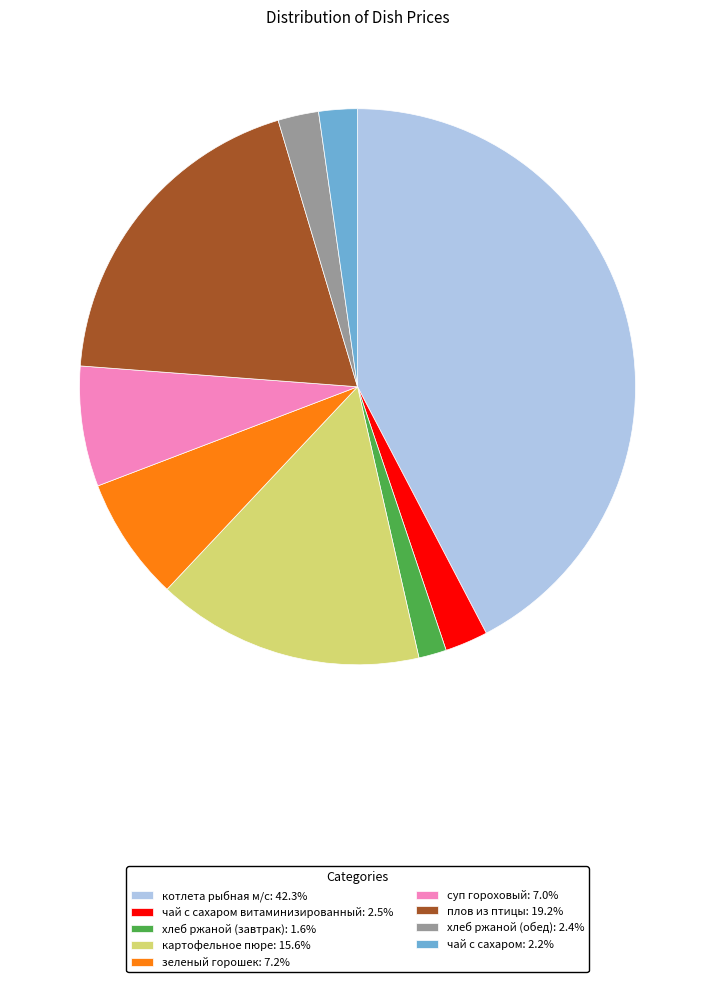

Is there a majority slice in this chart?

No